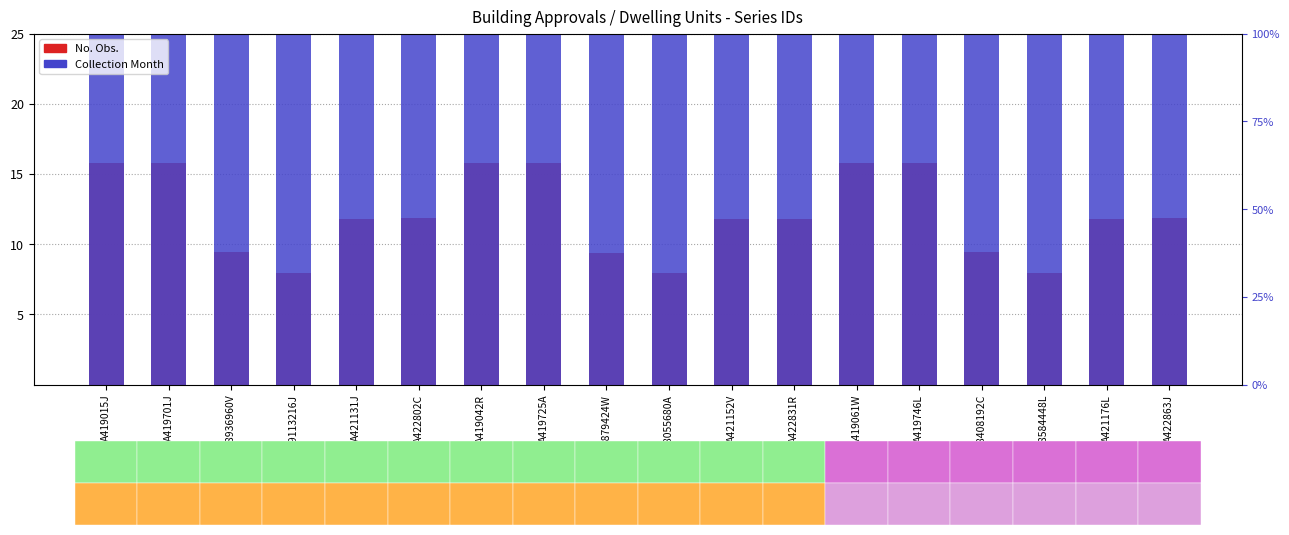

Where is No. Obs. nearest to the value 11?

A421131J